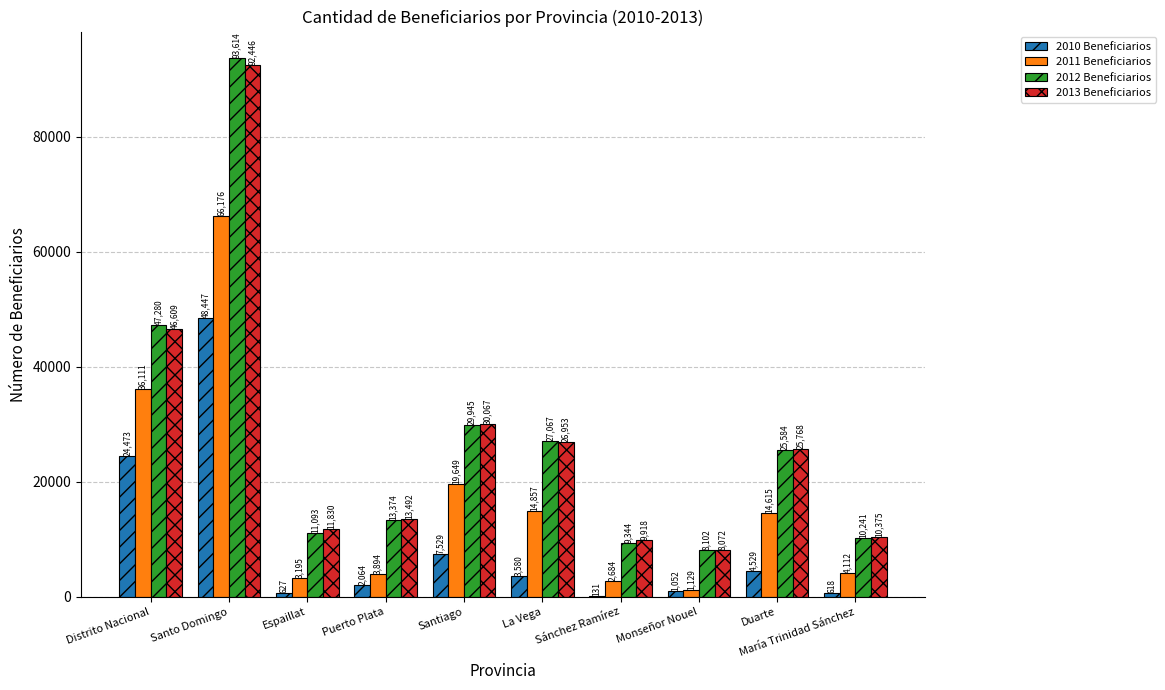

Which series has the largest total across all categories?

2012 Beneficiarios